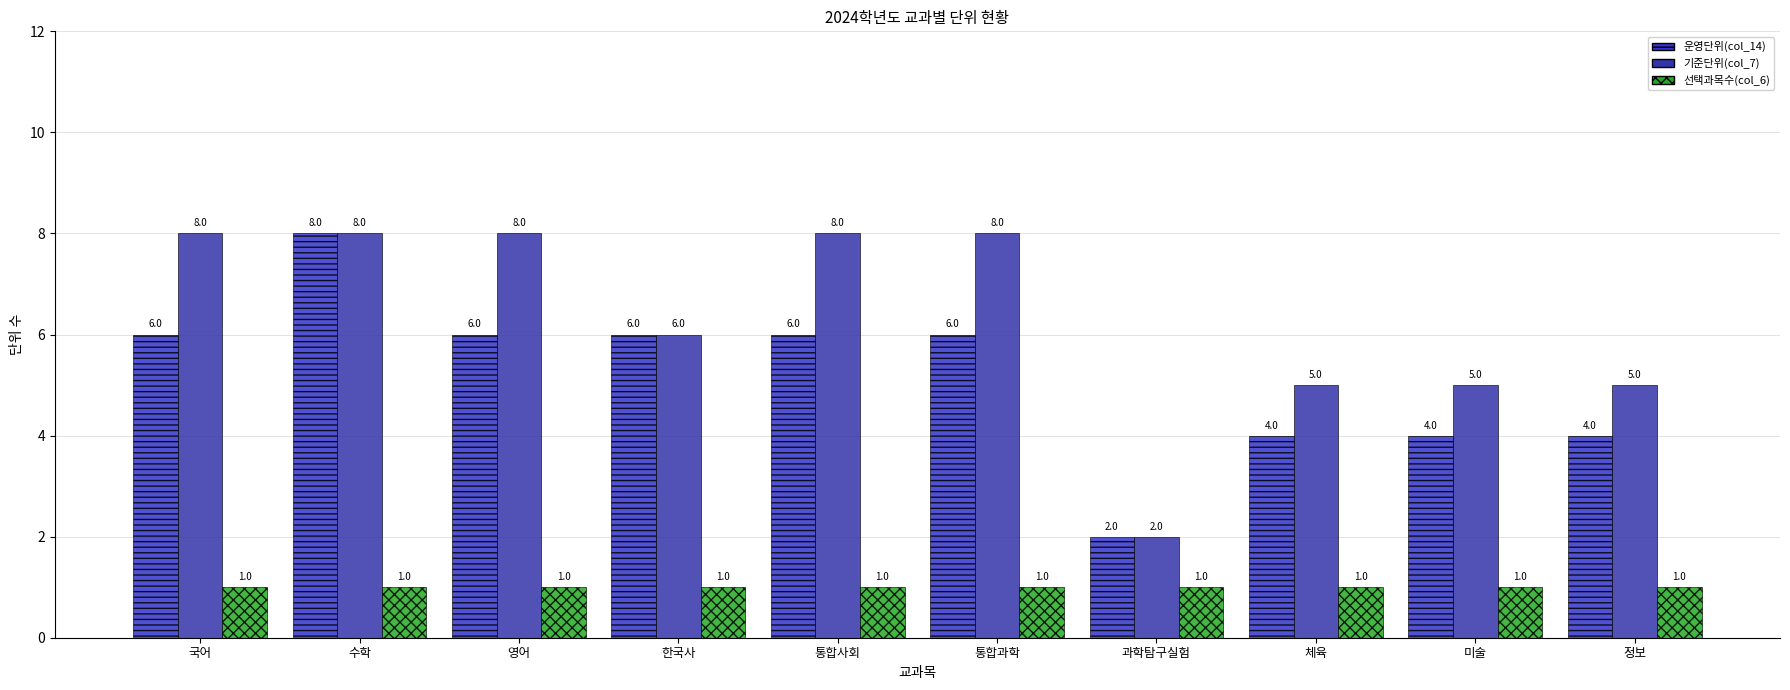

What is the spread (max minus min) of values at 정보?

4